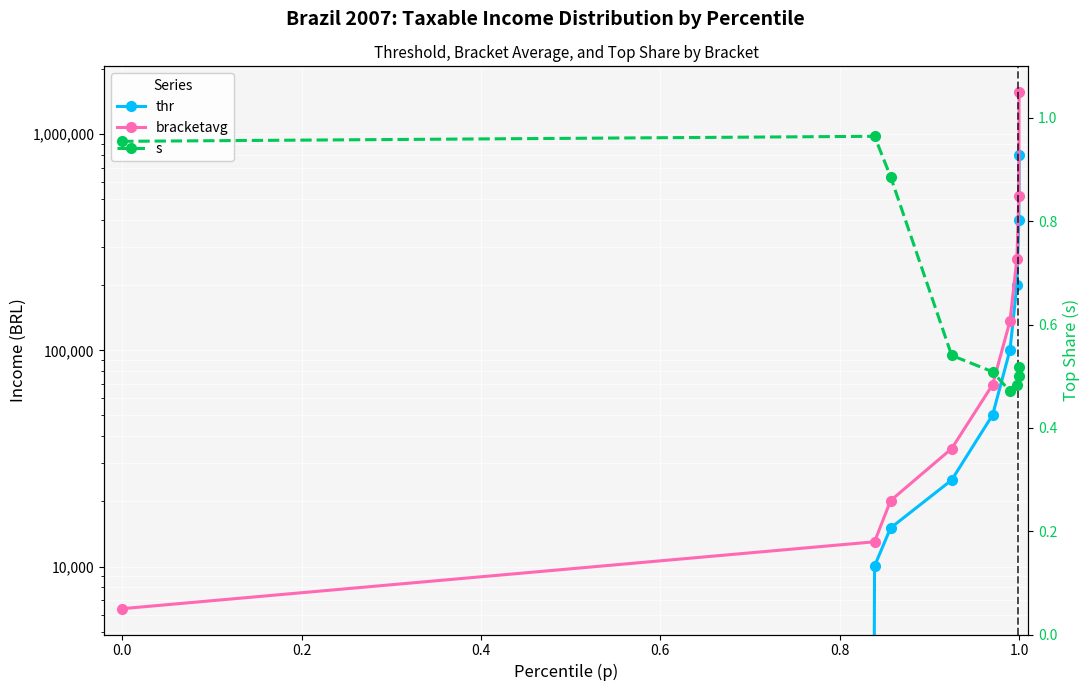

What is the lowest value of the s series?

0.5